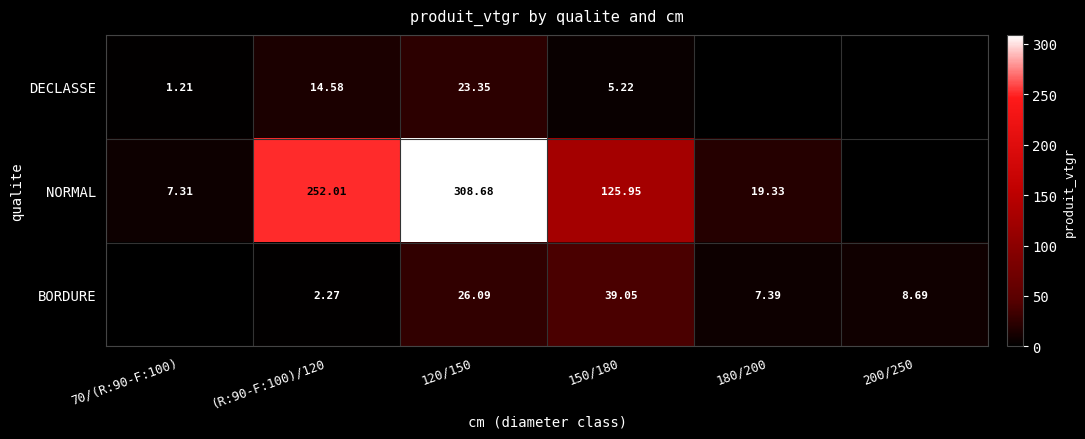

Is the value of DECLASSE at 70/(R:90-F:100) greater than the value of NORMAL at 120/150?

No